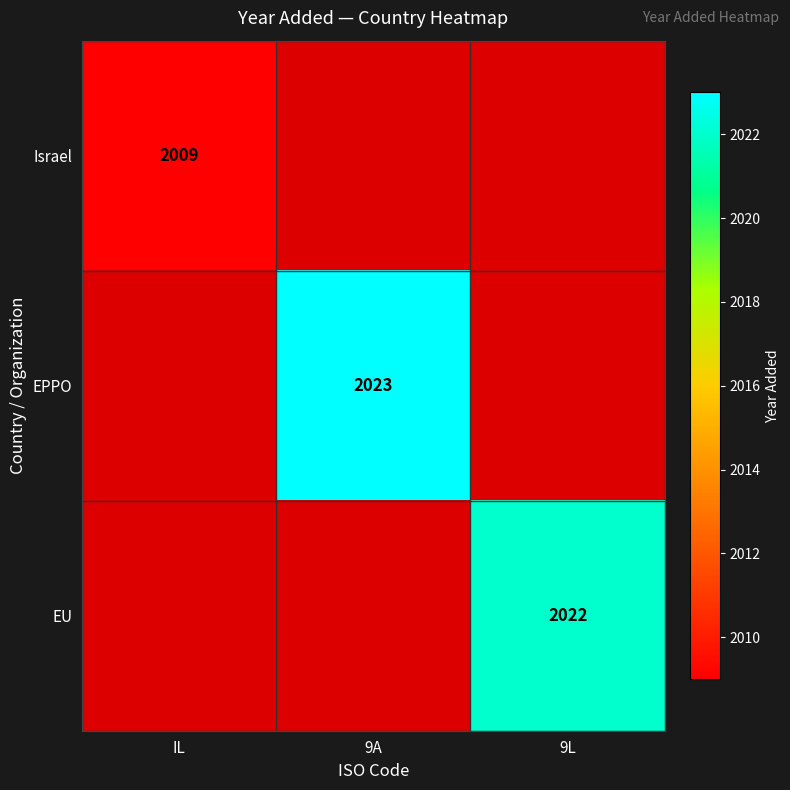

Is the value of Israel at IL greater than the value of EPPO at 9A?

No